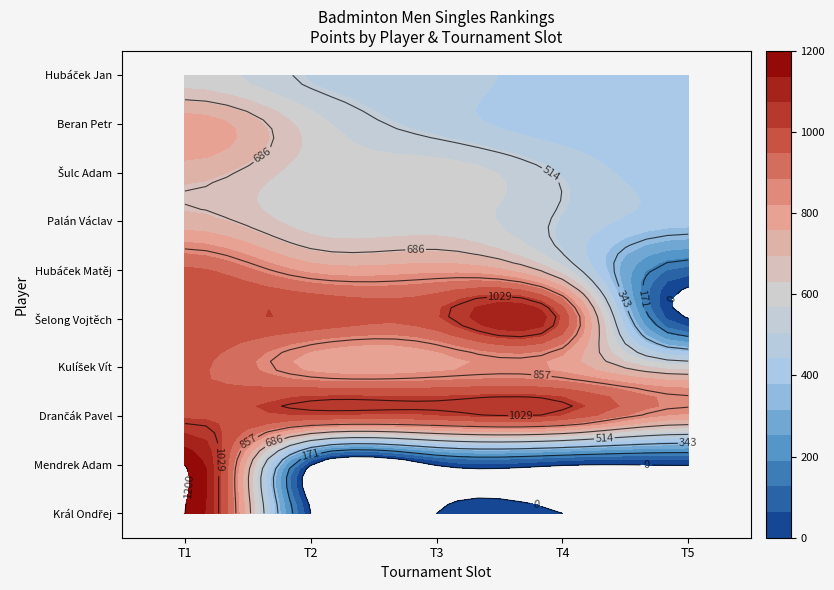

What is the total value across all series at 5?

313